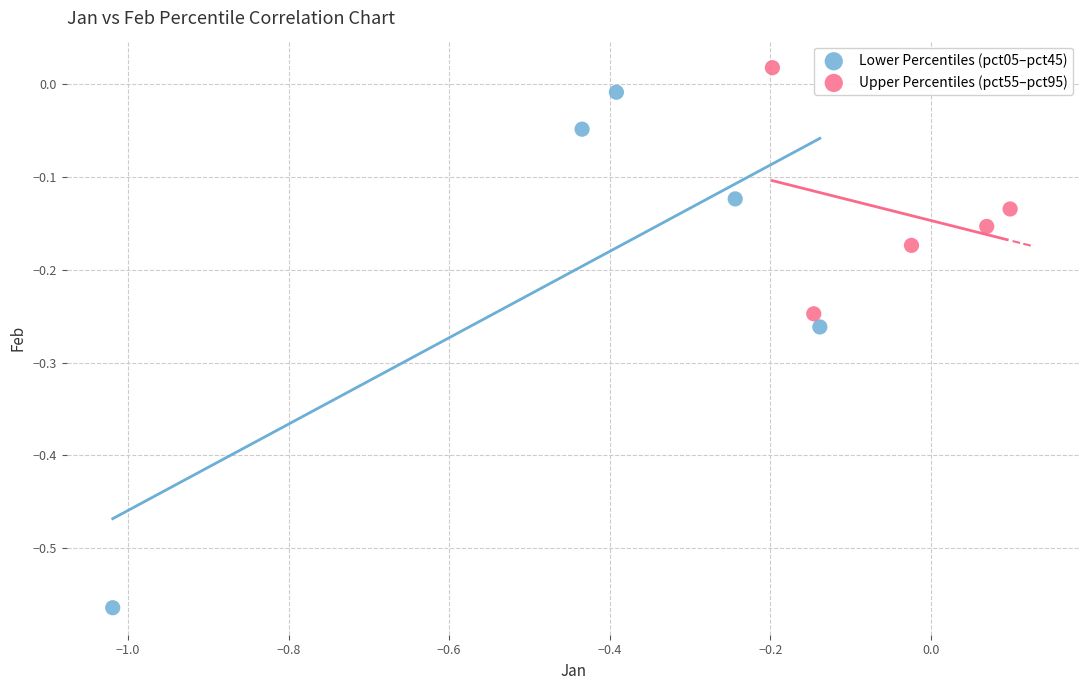

Which series reaches the minimum Y coordinate?

Lower Percentiles (pct05–pct45)